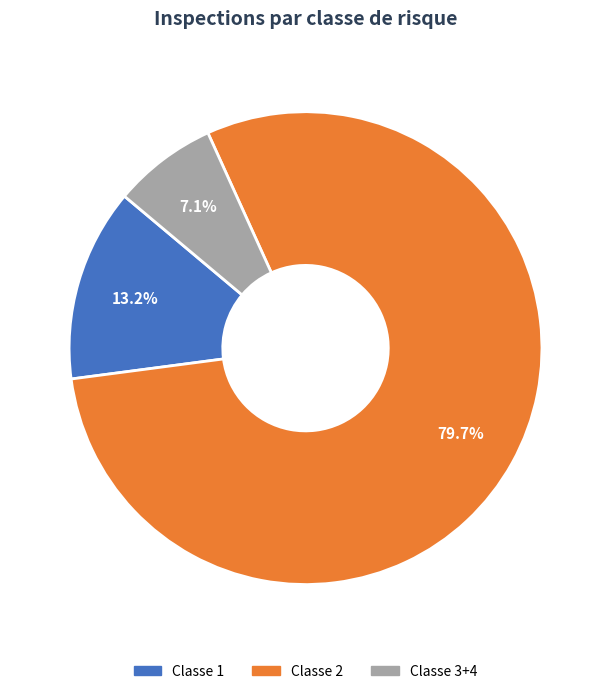

Is there a majority slice in this chart?

Yes